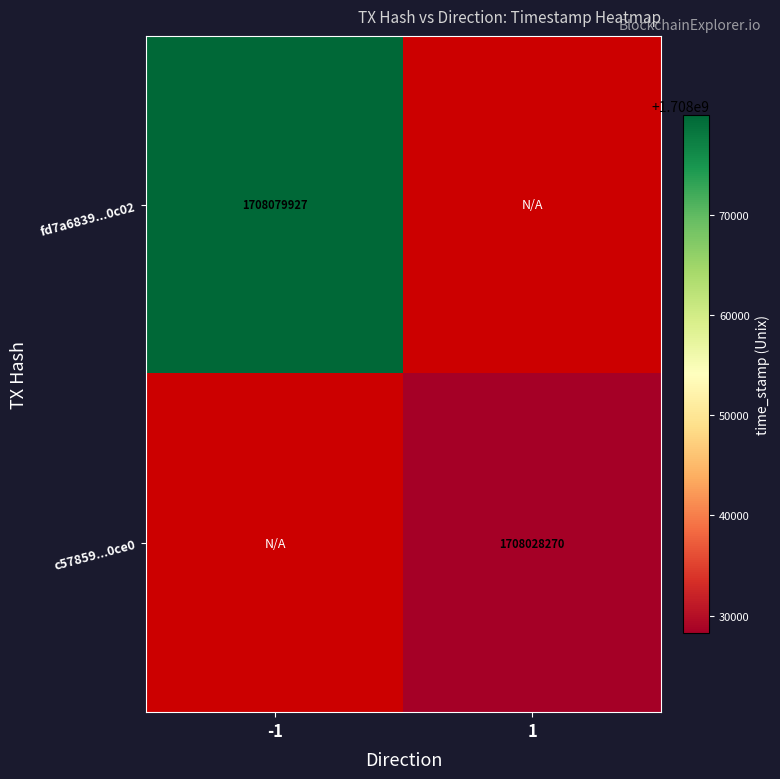

The value of c57859...0ce0 at 1 is 1708028270. True or false?

True